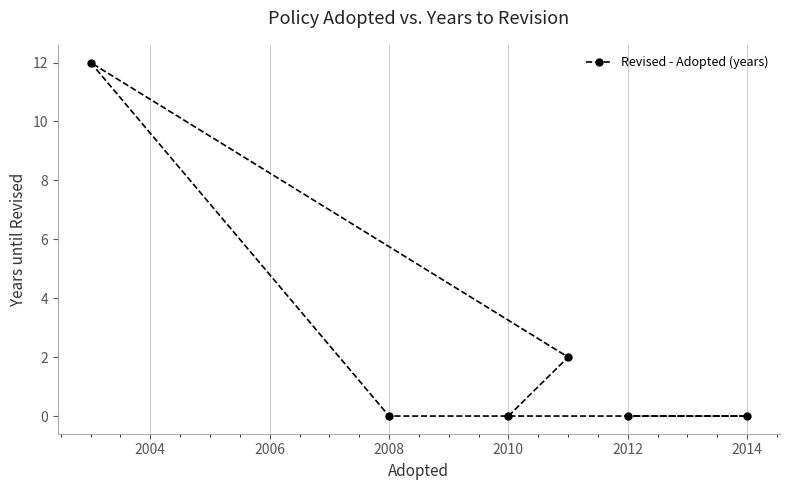

What is the greatest value displayed?

12